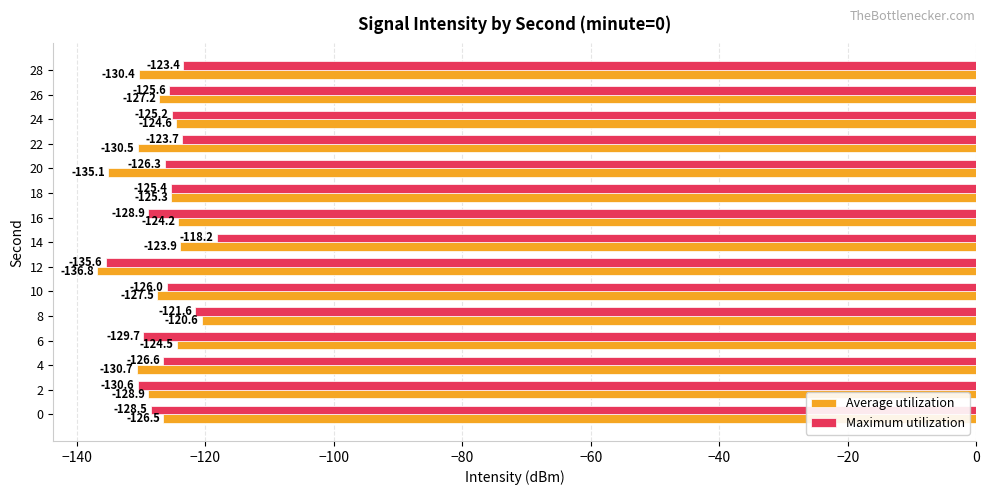

What is the sum of the Average utilization values at 0 and 26?

-253.7